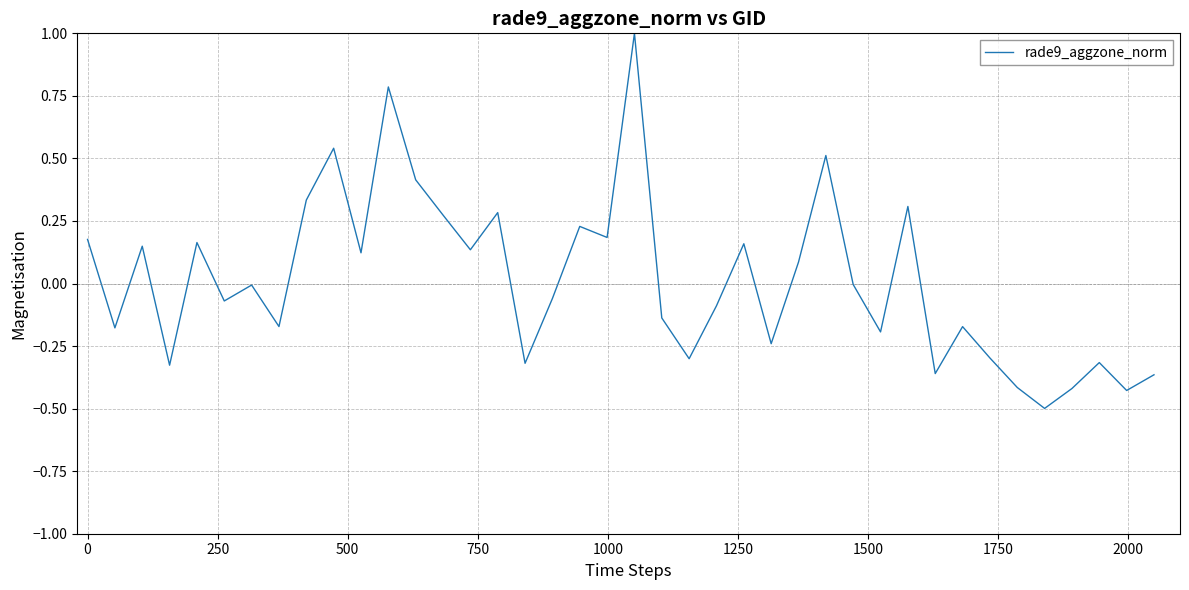

How many categories are shown in the chart?

40